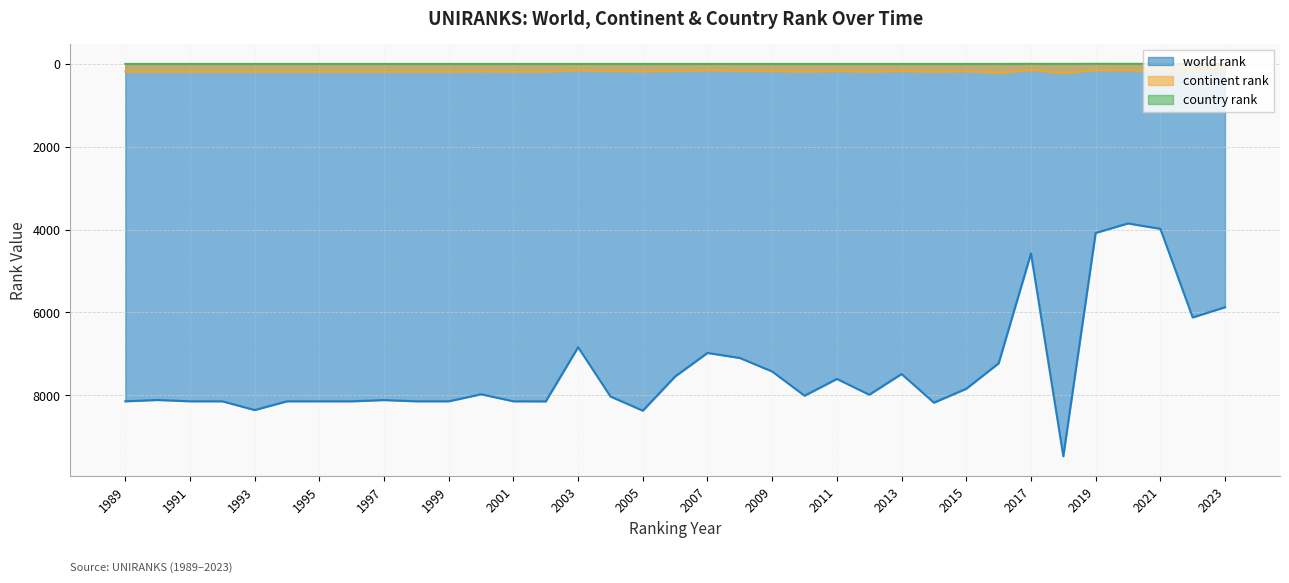

At which label does world rank reach its minimum?

2020